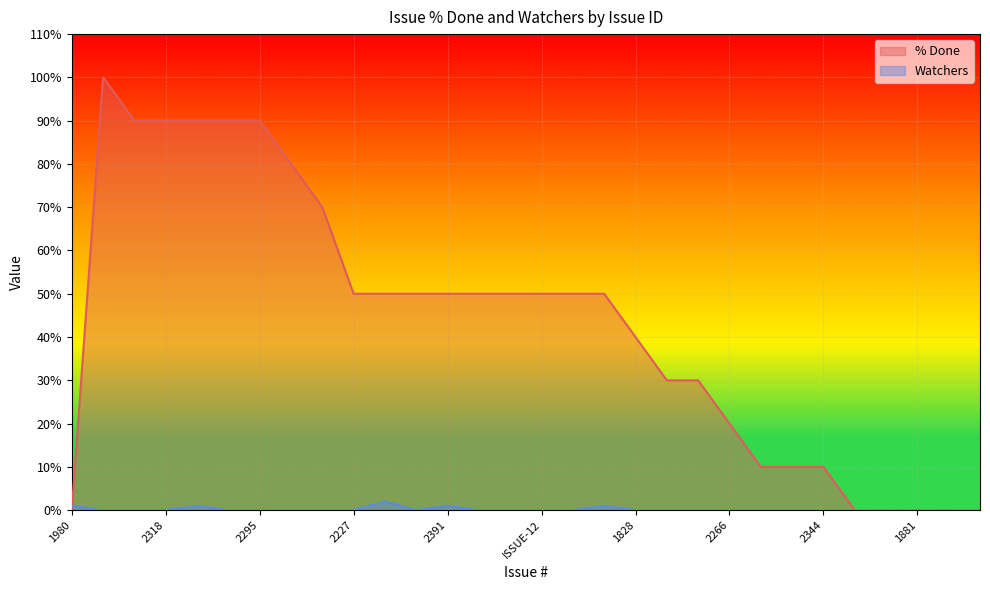

Reading left to right, extract all data points from this chart.

% Done: 0	100	90	90	90	90	90	80	70	50	50	50	50	50	50	50	50	50	40	30	30	20	10	10	10	0	0	0	0	0
Watchers: 1	0	0	0	1	0	0	0	0	0	2	0	1	0	0	0	0	1	0	0	0	0	0	0	0	0	0	0	0	0